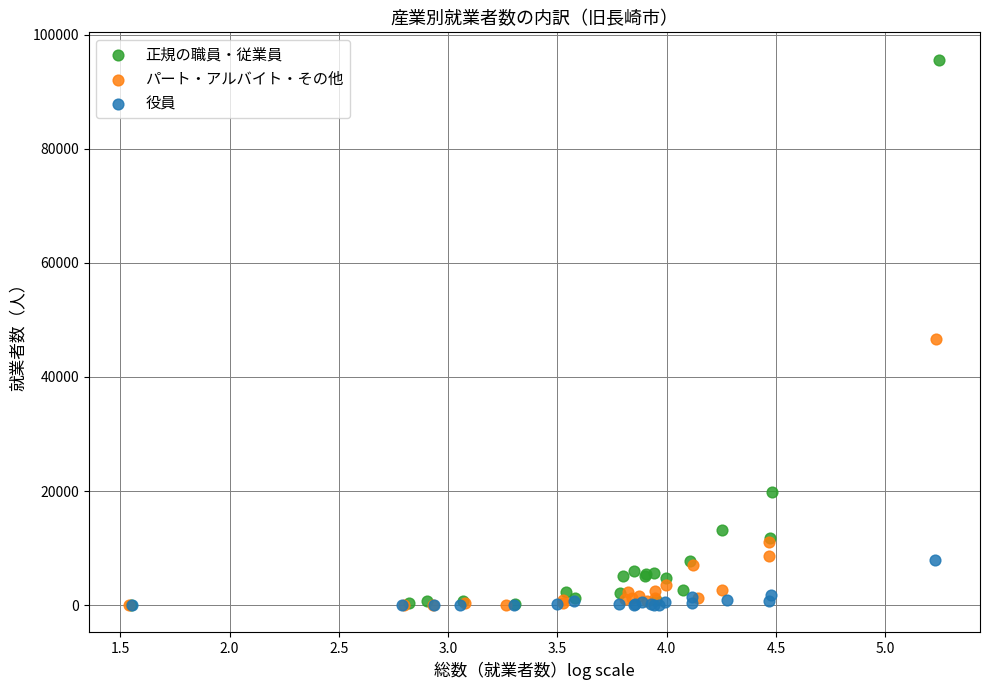

Which series has the largest Y range (max minus min)?

正規の職員・従業員